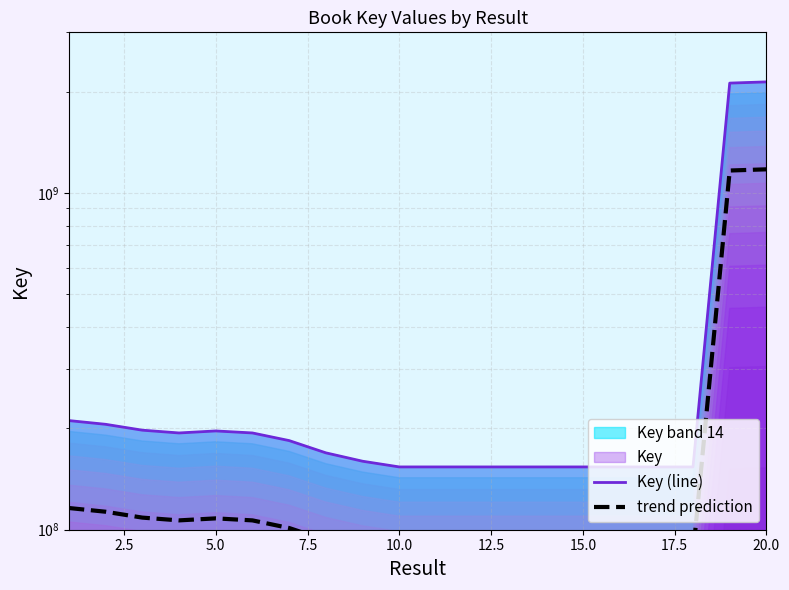

Is it true that Key (line) equals 294110304.5 at 2.5?

False